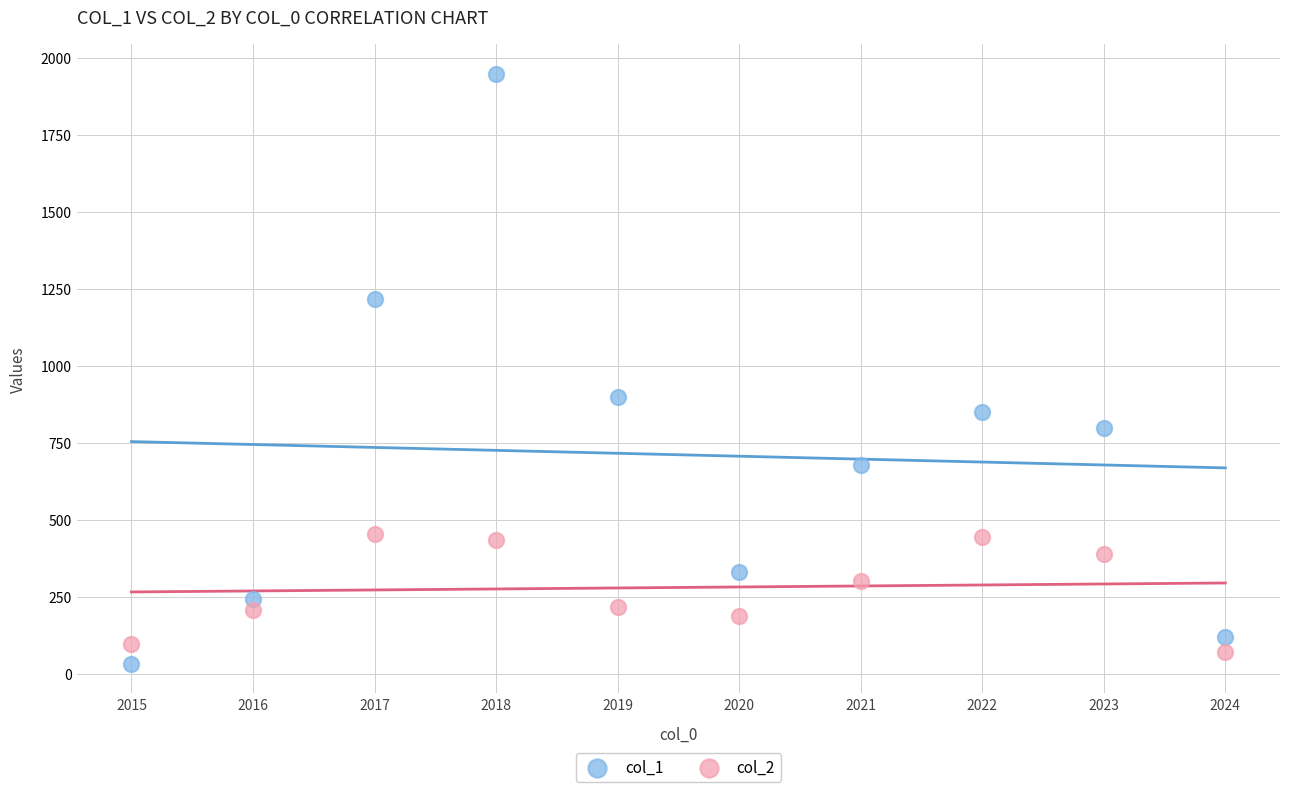

Across all data points, what is the range of Y values (max minus min)?

1916